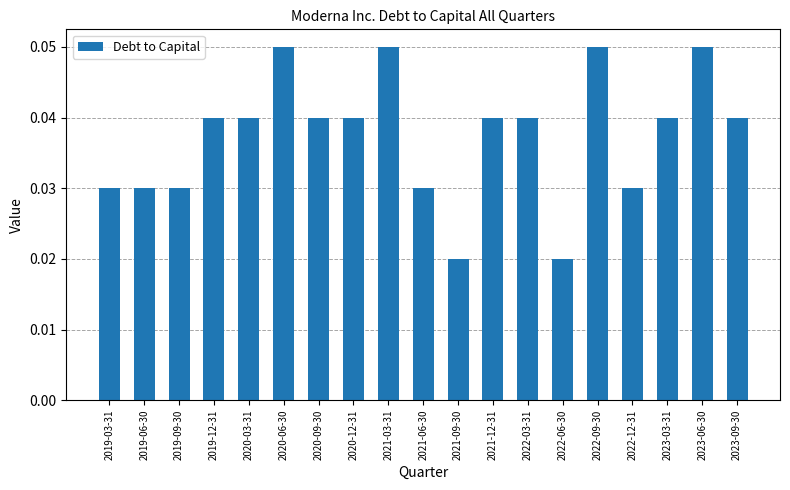

Count the values in the range 0 to 1.

19